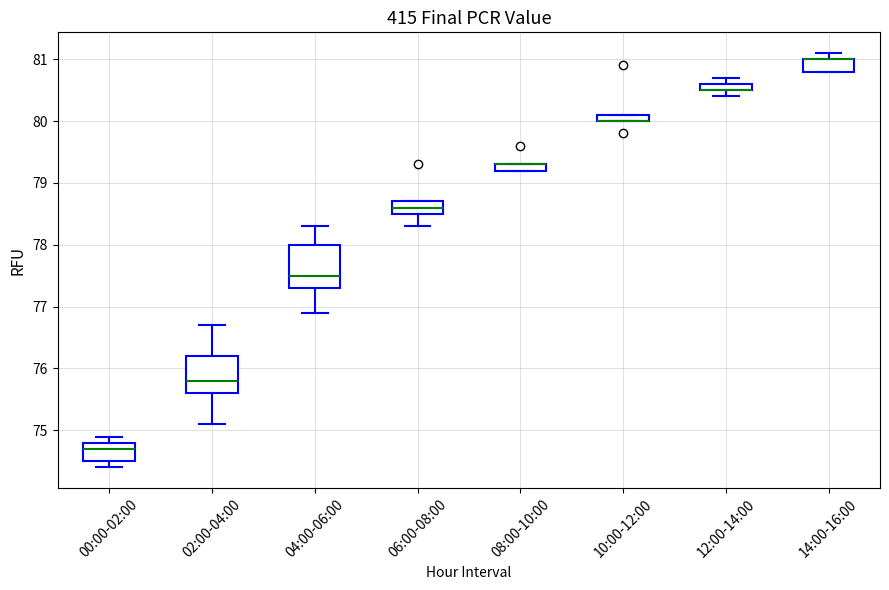

Where does the lower whisker of the box for 04:00-06:00 end on the y-axis? The values are not printed on the chart, so give them approximately, as read against the axis.

76.9